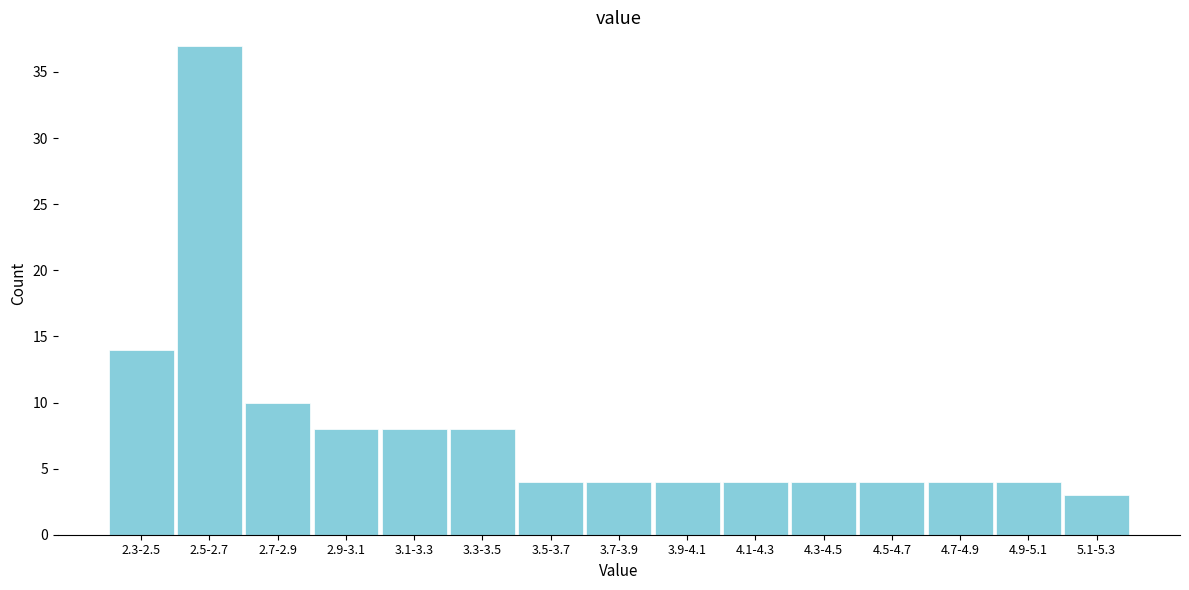

Reading left to right, what are all the values shown in this chart?

14	37	10	8	8	8	4	4	4	4	4	4	4	4	3